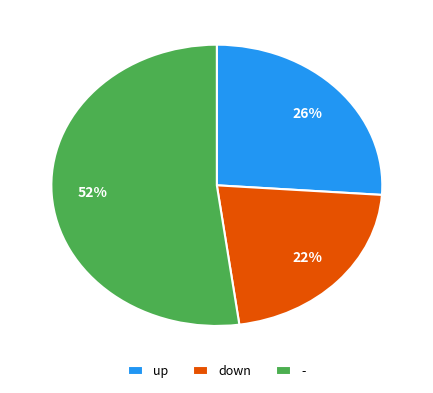

To the nearest percent, what is the combined percentage of down and -?

74%